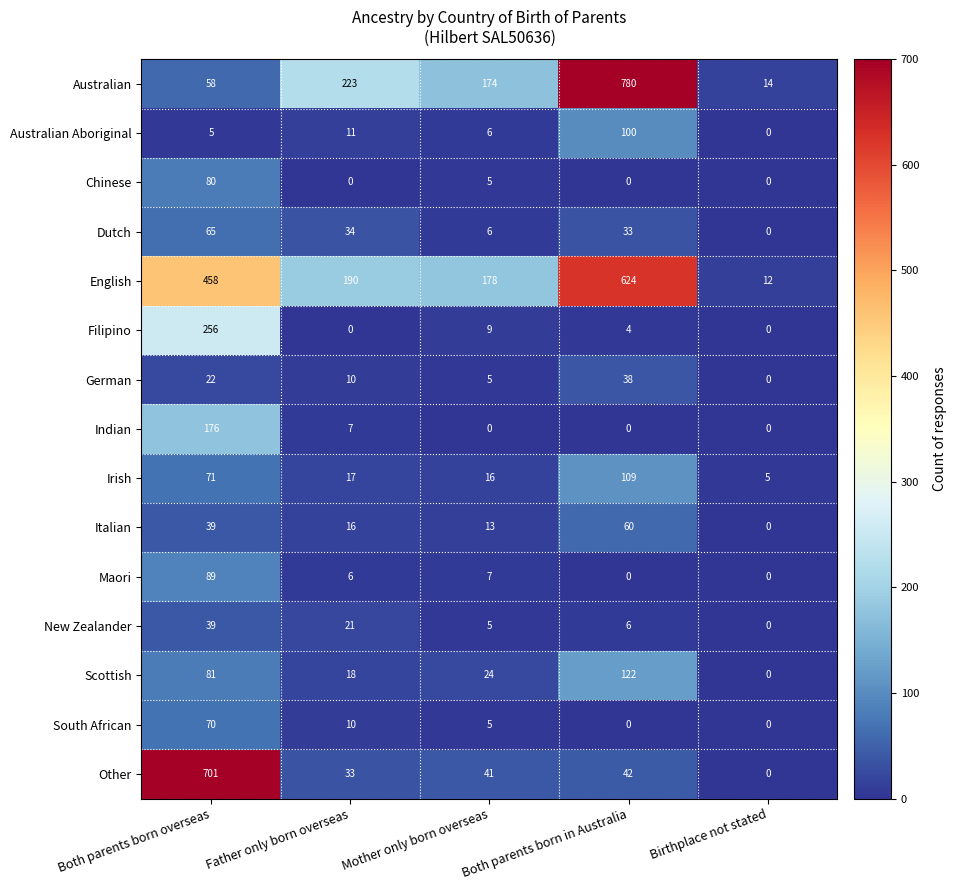

At which category is the sum across all series the highest?

Both parents born overseas